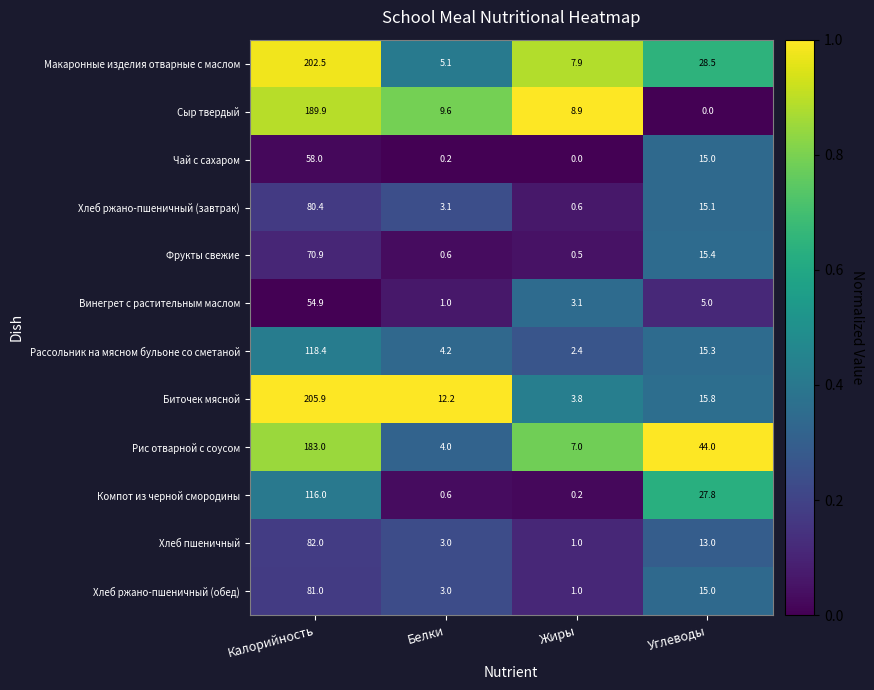

What is the maximum value shown in the chart?

205.9